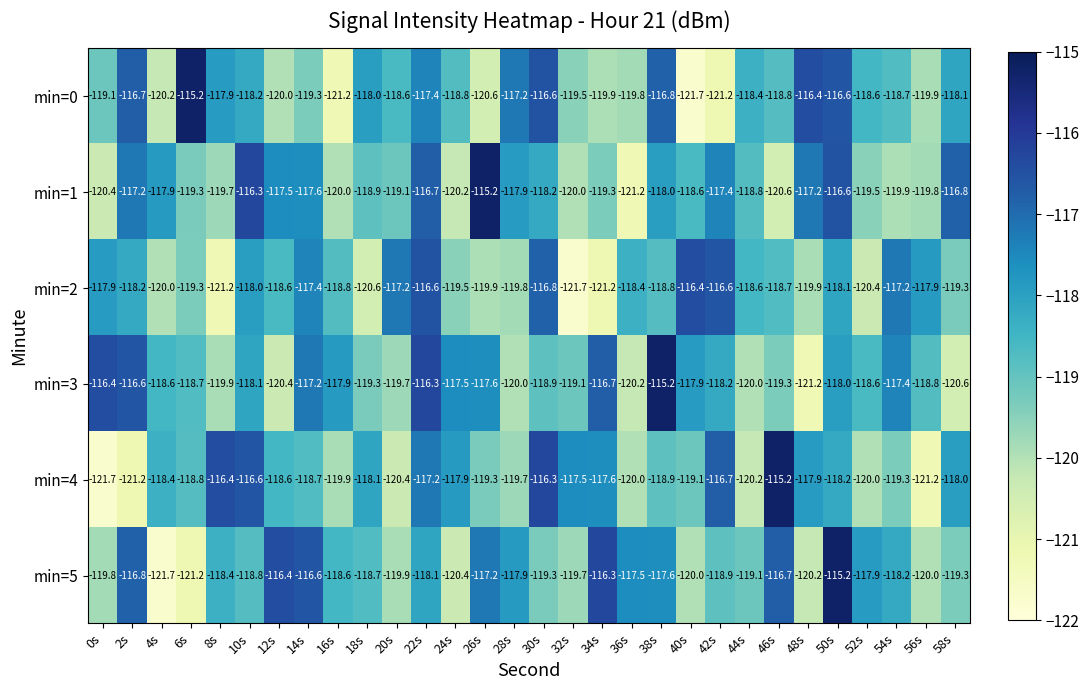

What is the total value across all series at 48s?

-712.8